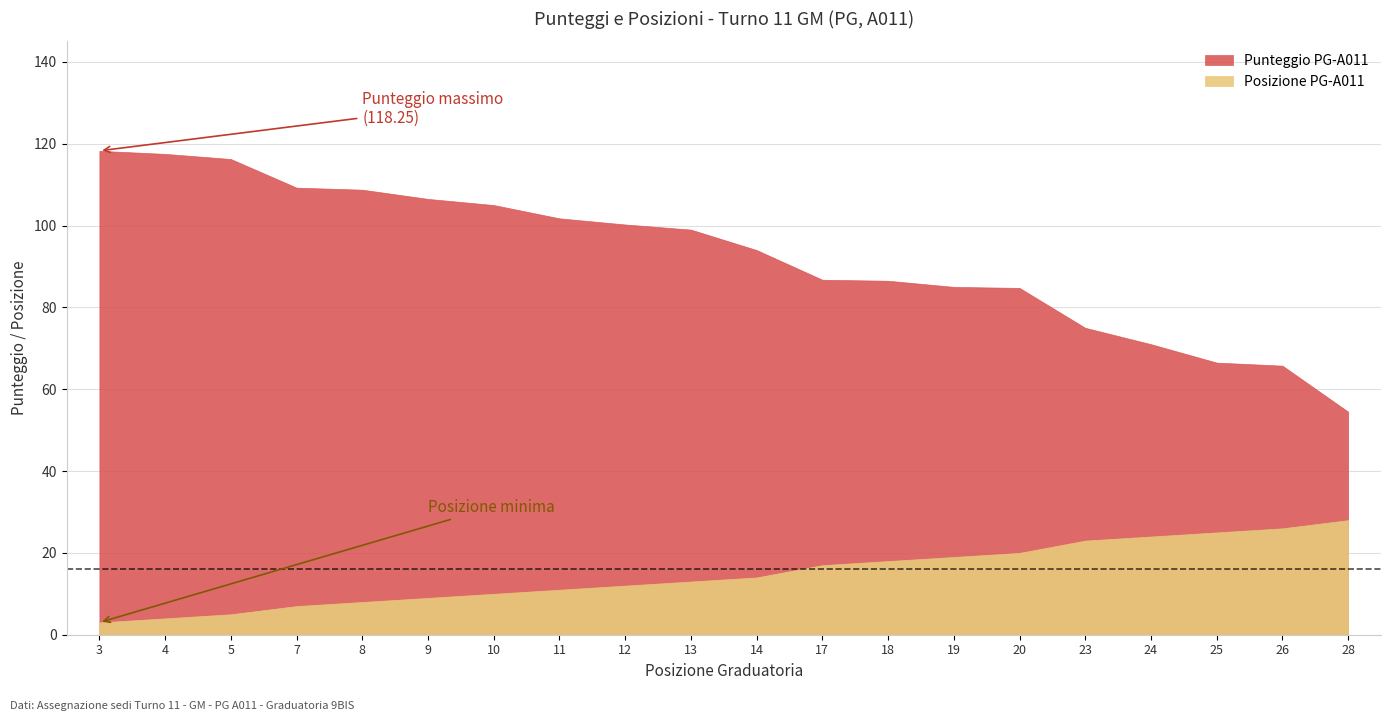

How many distinct data groups are displayed?

2